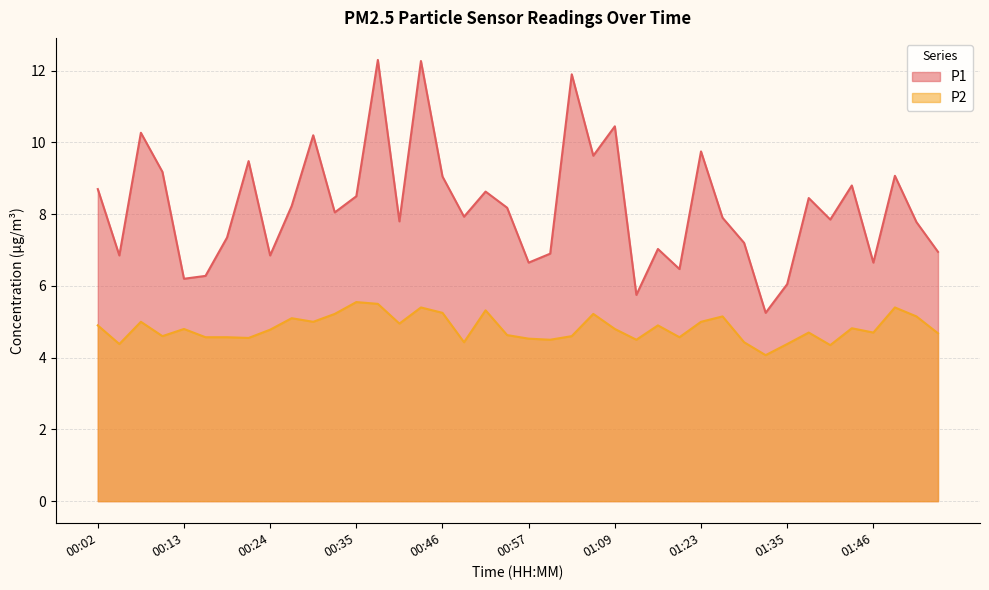

Rank the series by their maximum value, from lowest to highest.

P2, P1